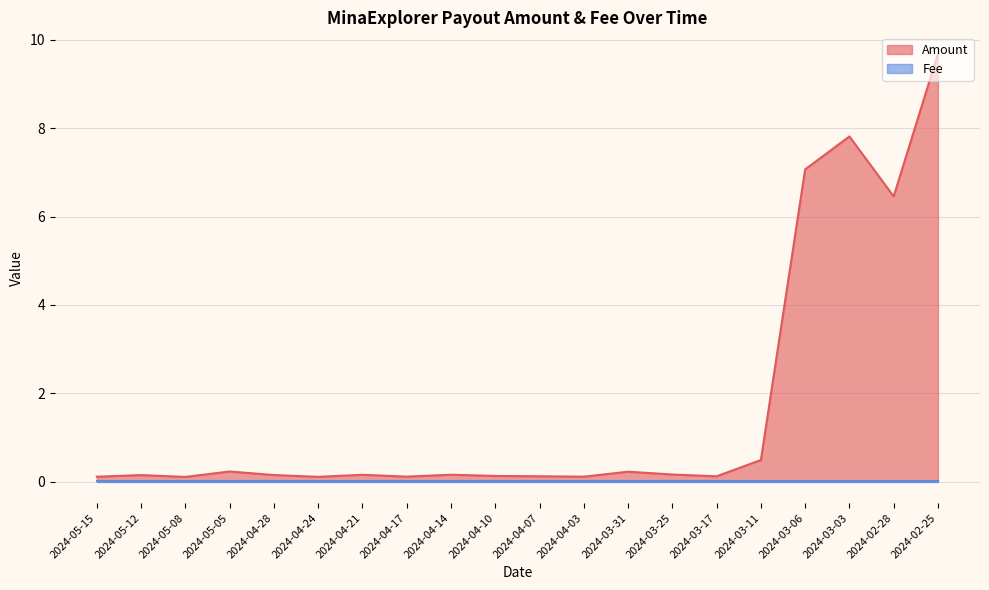

How many data points does each series have?

20